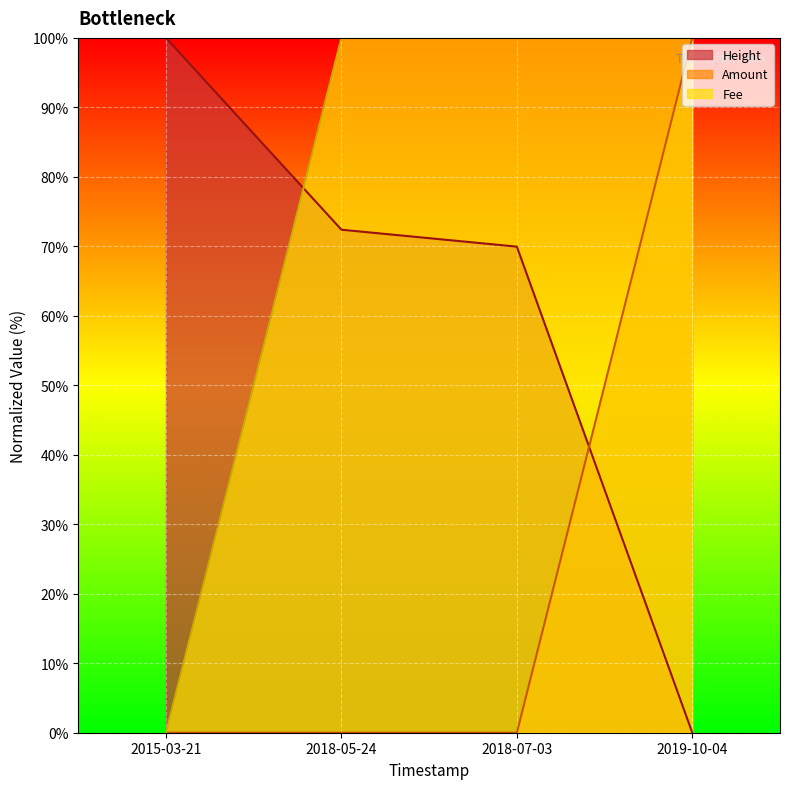

Which series ends up on top after the final intersection of Fee and Amount?

Fee